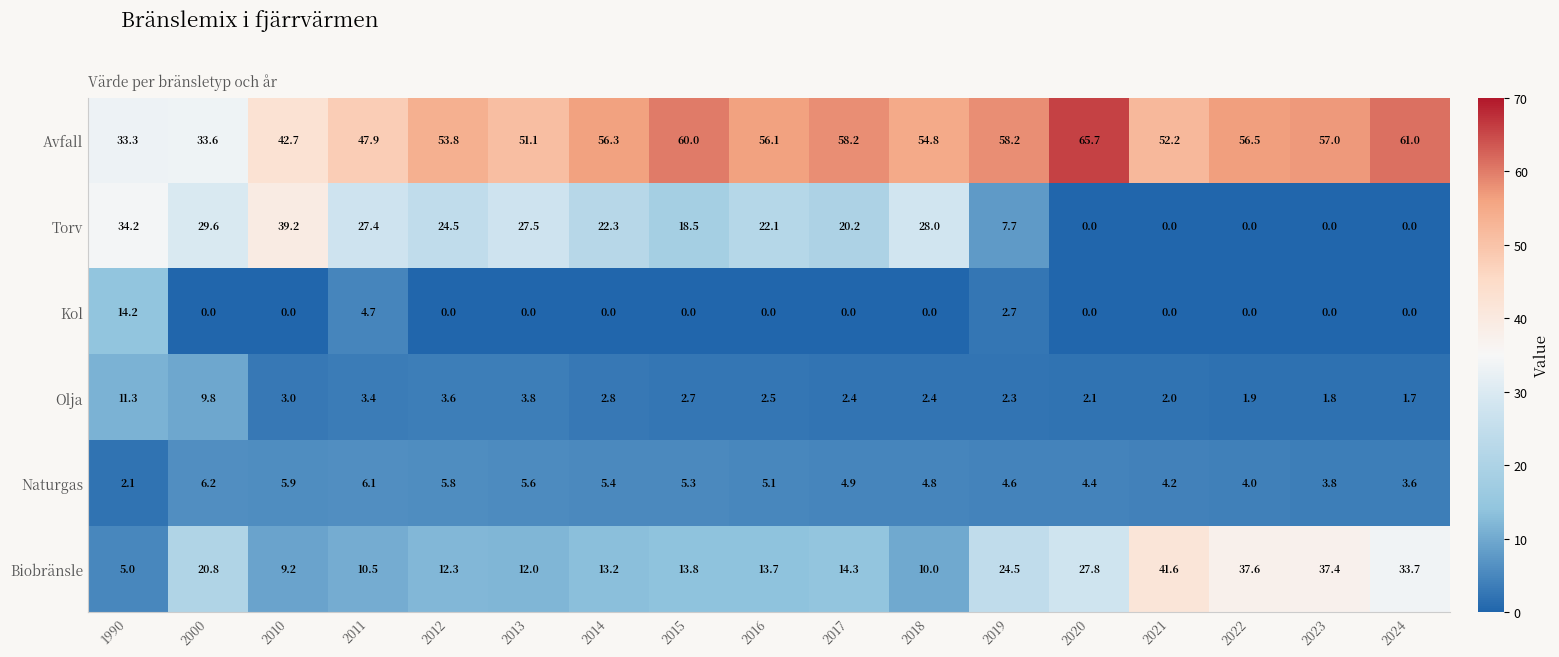

List the series in order of their peak value, lowest first.

Naturgas, Olja, Kol, Torv, Biobränsle, Avfall